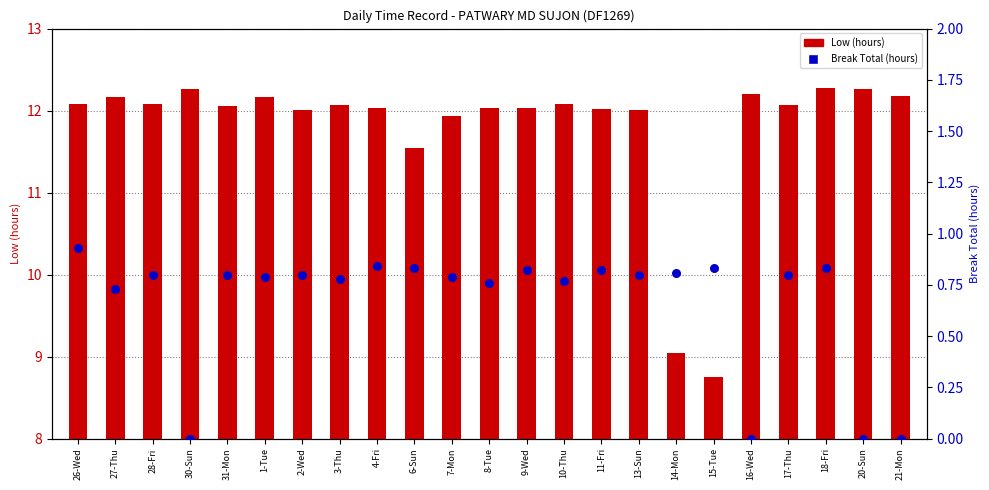

At which category is the sum across all series the highest?

18-Fri